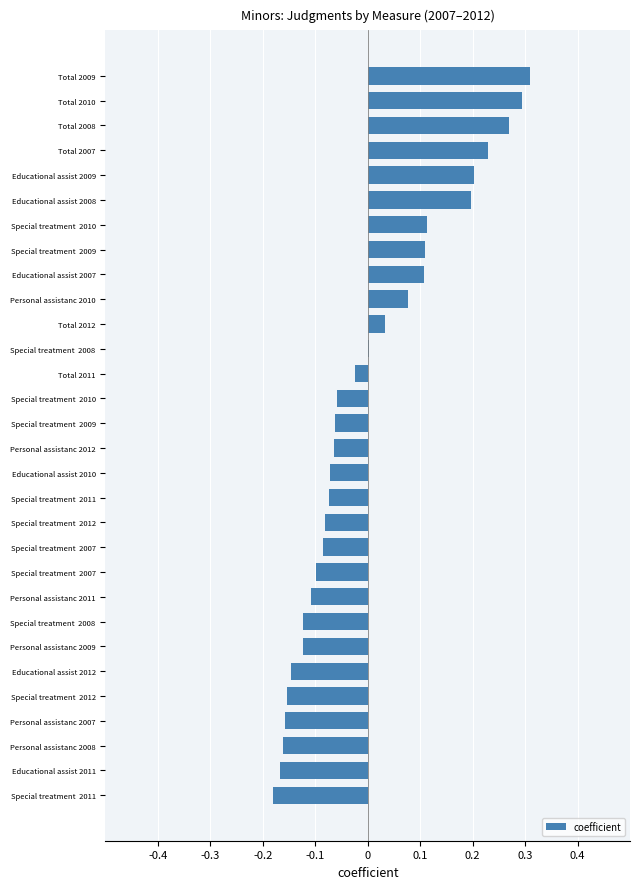

How many distinct data groups are displayed?

1